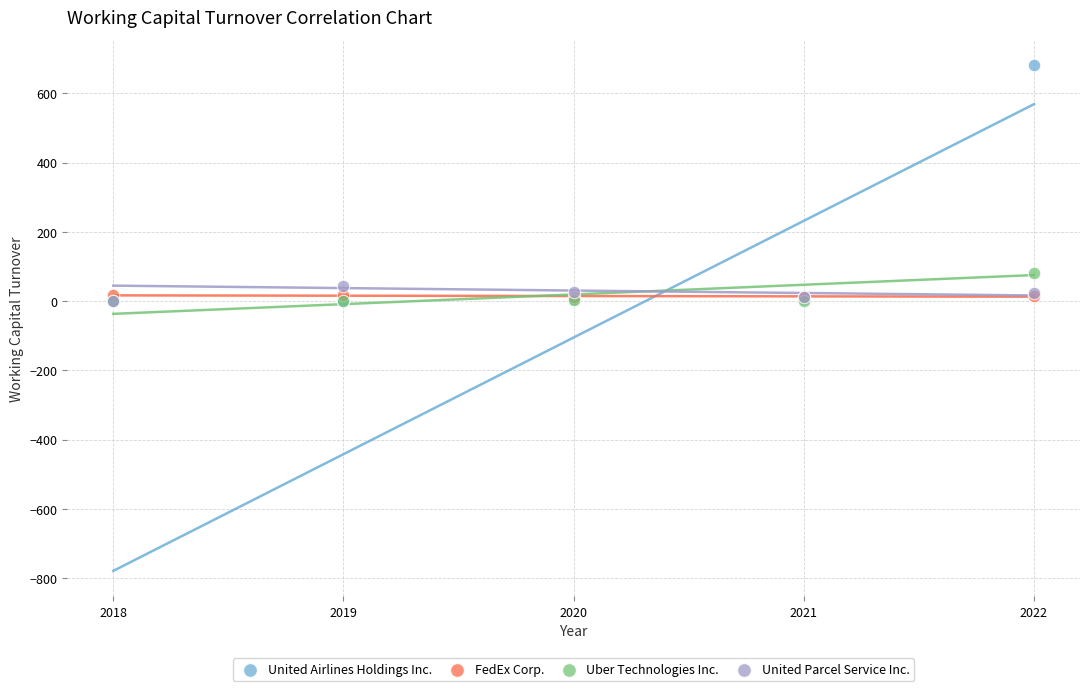

Across all series, what Y value is closest to 340?

80.5